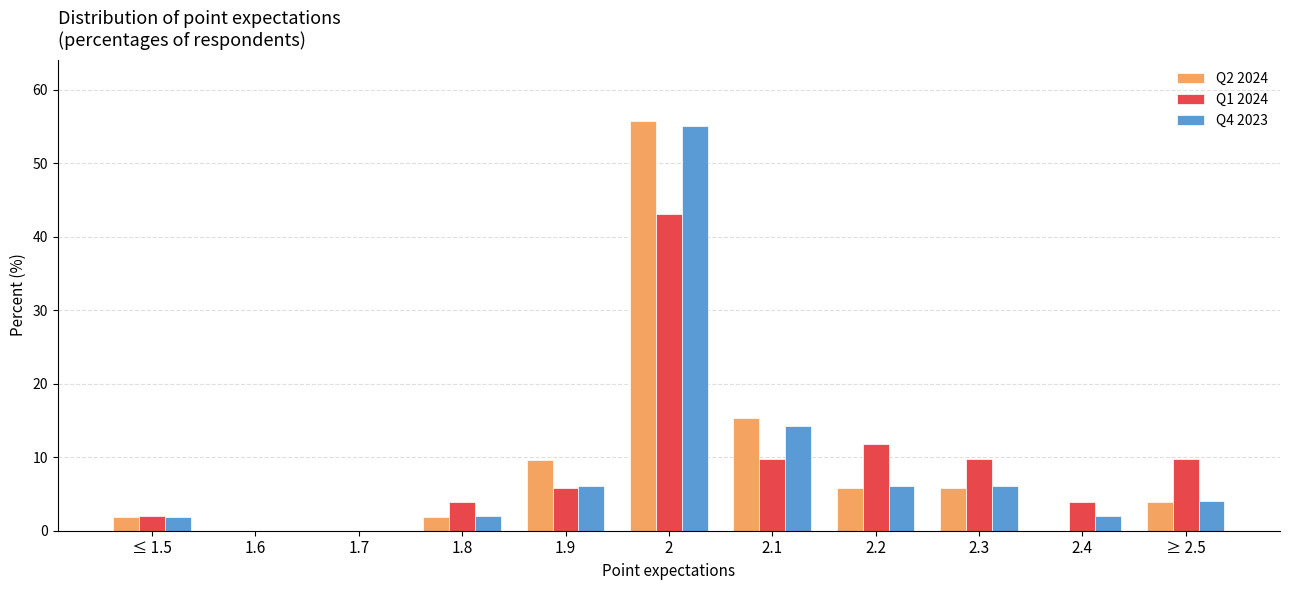

How many data points does each series have?

11